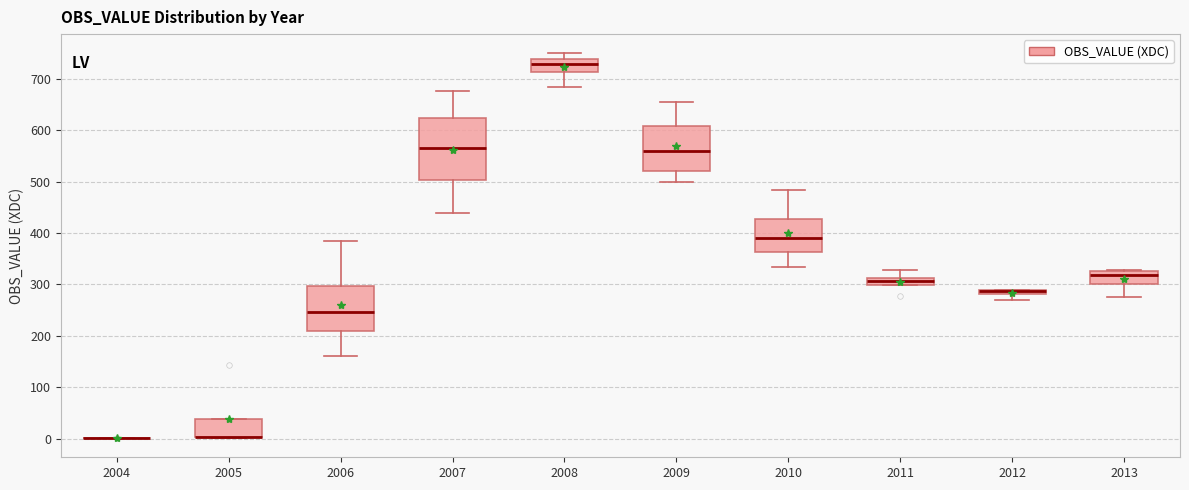

Which box is the tallest, from its lower edge to its upper edge?

2007